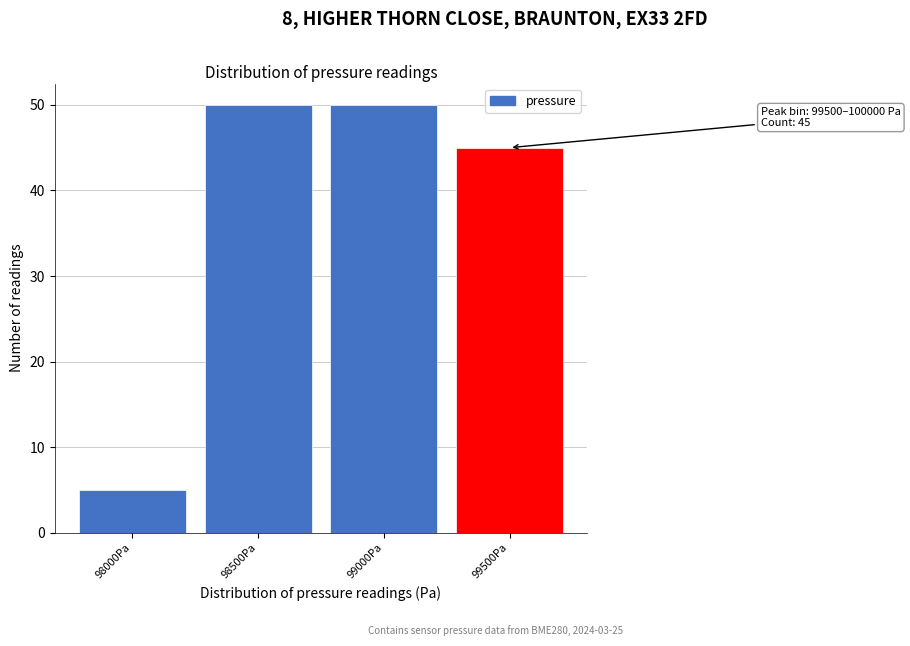

Reading left to right, extract all data points from this chart.

5	50	50	45